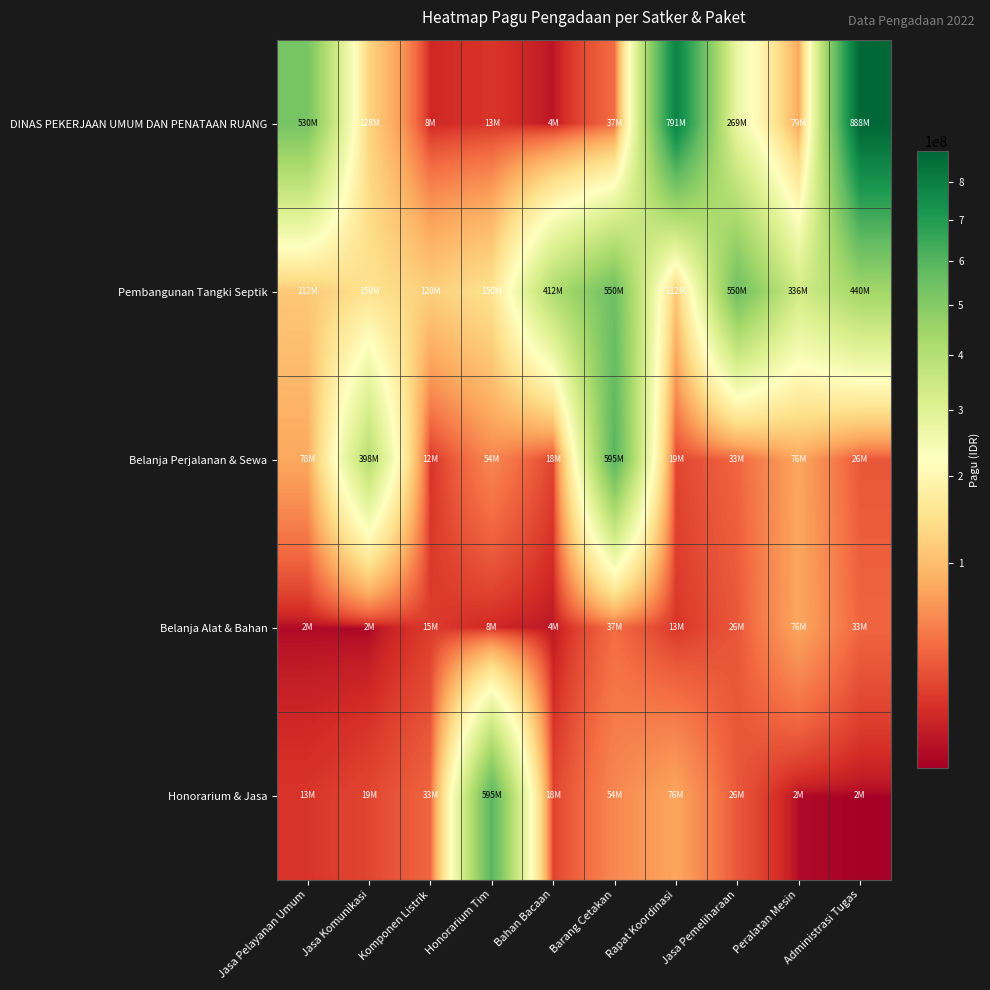

Reading left to right, list all the values displayed in this chart.

DINAS PEKERJAAN UMUM DAN PENATAAN RUANG: Jasa Pelayanan Umum=529578100	Jasa Komunikasi=128300000	Komponen Listrik=8214400	Honorarium Tim=12645000	Bahan Bacaan=3960000	Barang Cetakan=37360000	Rapat Koordinasi=790763000	Jasa Pemeliharaan=269495000	Peralatan Mesin=79185000	Administrasi Tugas=888158200
Pembangunan Tangki Septik: Jasa Pelayanan Umum=112500000	Jasa Komunikasi=150000000	Komponen Listrik=120000000	Honorarium Tim=150000000	Bahan Bacaan=412500000	Barang Cetakan=550000000	Rapat Koordinasi=112500000	Jasa Pemeliharaan=550000000	Peralatan Mesin=335500000	Administrasi Tugas=440000000
Belanja Perjalanan & Sewa: Jasa Pelayanan Umum=78000000	Jasa Komunikasi=397777000	Komponen Listrik=12000000	Honorarium Tim=54000000	Bahan Bacaan=18000000	Barang Cetakan=594900000	Rapat Koordinasi=18945000	Jasa Pemeliharaan=33100000	Peralatan Mesin=75960000	Administrasi Tugas=26250000
Belanja Alat & Bahan: Jasa Pelayanan Umum=2500000	Jasa Komunikasi=2081000	Komponen Listrik=14710000	Honorarium Tim=8214400	Bahan Bacaan=3960000	Barang Cetakan=37360000	Rapat Koordinasi=12645000	Jasa Pemeliharaan=26250000	Peralatan Mesin=75960000	Administrasi Tugas=33100000
Honorarium & Jasa: Jasa Pelayanan Umum=12645000	Jasa Komunikasi=18945000	Komponen Listrik=33100000	Honorarium Tim=594900000	Bahan Bacaan=18000000	Barang Cetakan=54000000	Rapat Koordinasi=75960000	Jasa Pemeliharaan=26250000	Peralatan Mesin=2500000	Administrasi Tugas=2081000